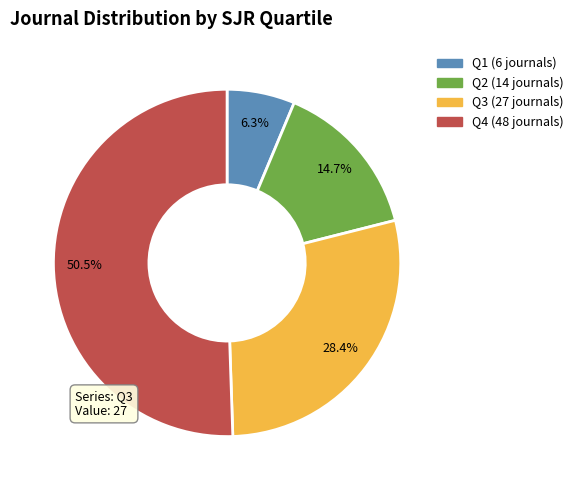

Approximately how many times larger is the value at Q2 compared to Q1?

2.3